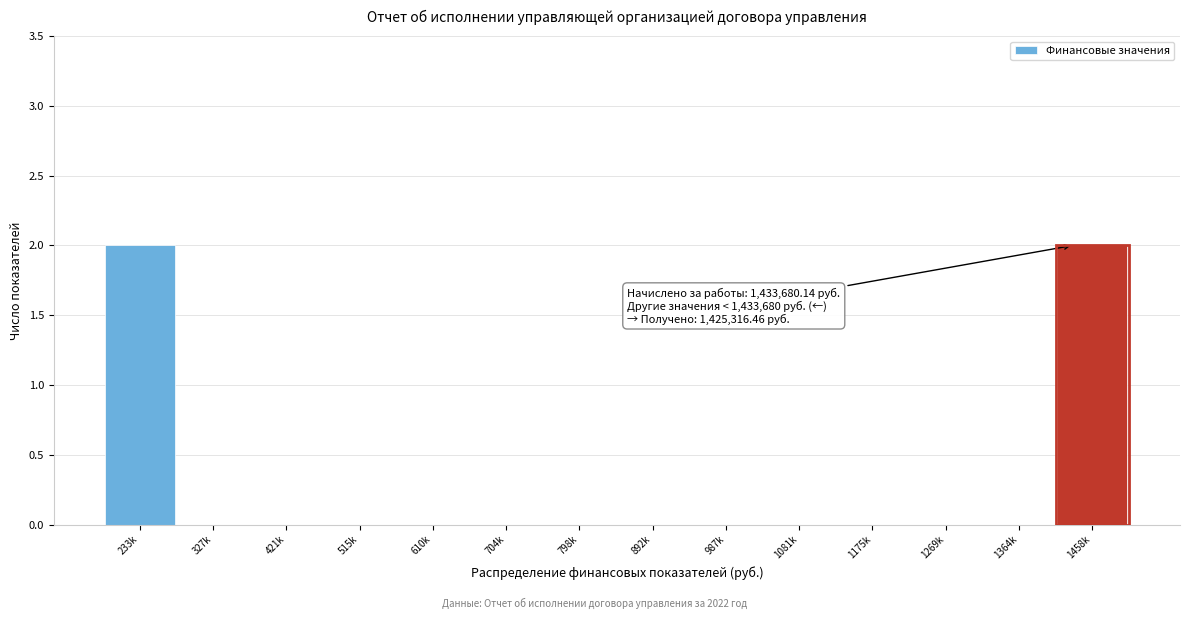

Reading left to right, transcribe all the data shown in this chart.

233k=2	327k=0	421k=0	515k=0	610k=0	704k=0	798k=0	892k=0	987k=0	1081k=0	1175k=0	1269k=0	1364k=0	1458k=2